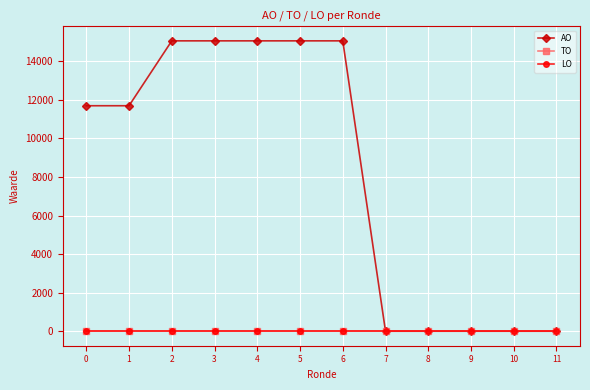

At how many categories does at least one series exceed 6574?

7